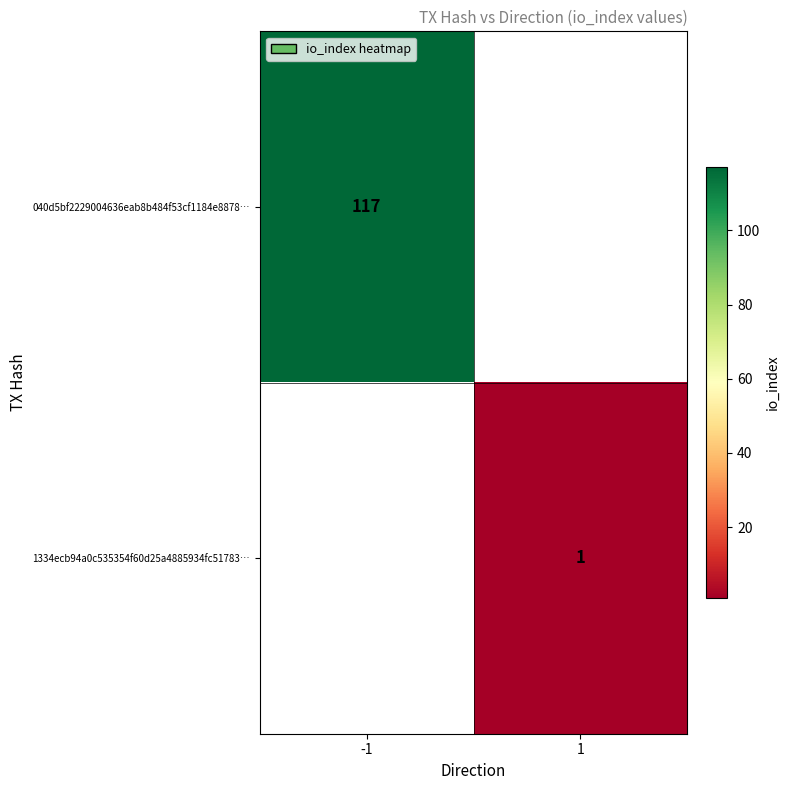

Is it true that 040d5bf2229004636eab8b484f53cf1184e8878… equals 59 at -1?

False